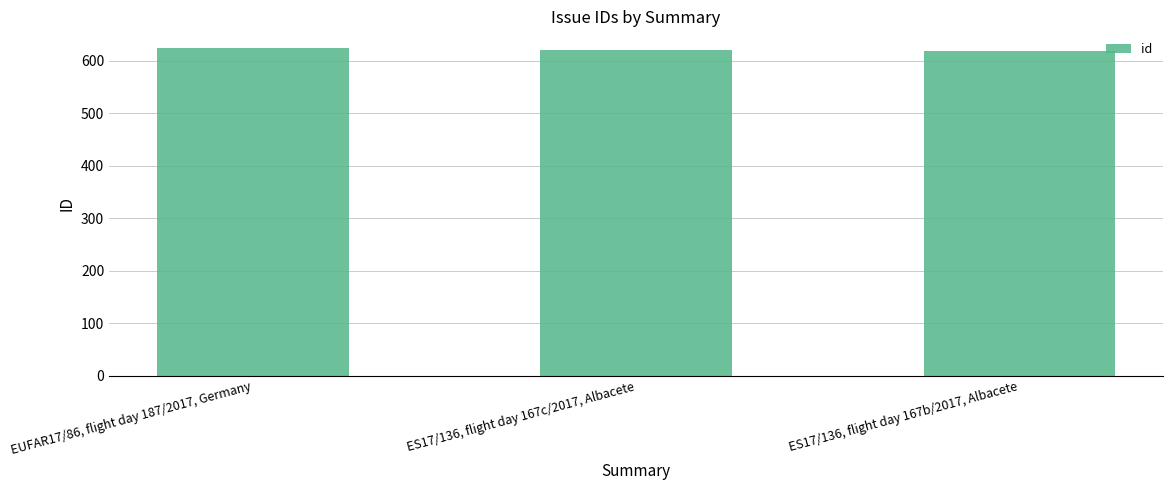

The chart shows a value of 1024 at EUFAR17/86, flight day 187/2017, Germany. True or false?

False